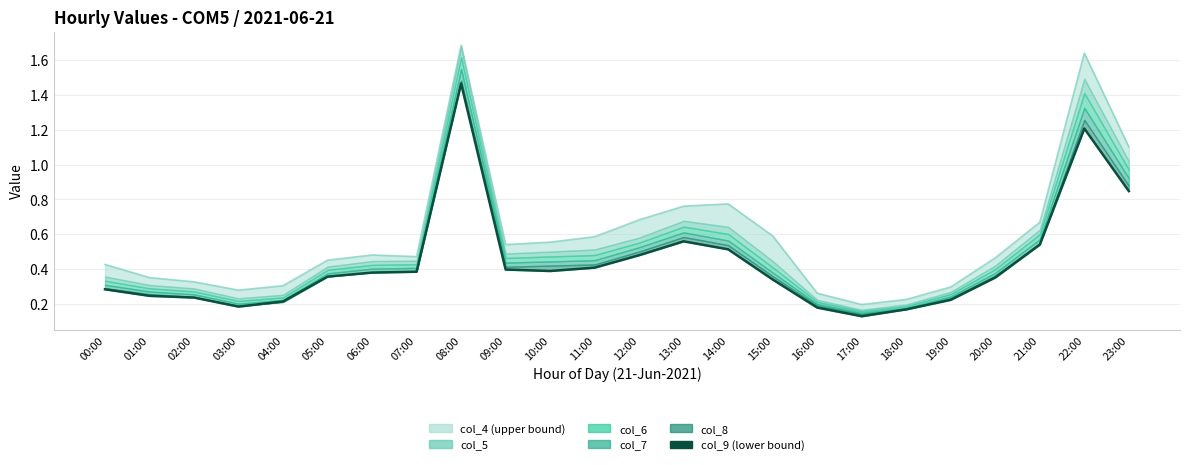

Reading left to right, list all the values displayed in this chart.

00:00=0.3	01:00=0.2	02:00=0.2	03:00=0.2	04:00=0.2	05:00=0.4	06:00=0.4	07:00=0.4	08:00=1.5	09:00=0.4	10:00=0.4	11:00=0.4	12:00=0.5	13:00=0.6	14:00=0.5	15:00=0.3	16:00=0.2	17:00=0.1	18:00=0.2	19:00=0.2	20:00=0.4	21:00=0.5	22:00=1.2	23:00=0.8